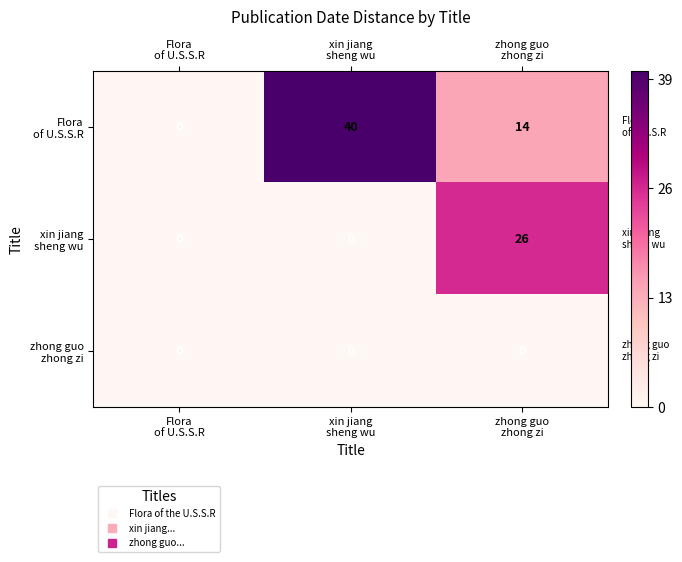

What is the maximum value shown in the chart?

40